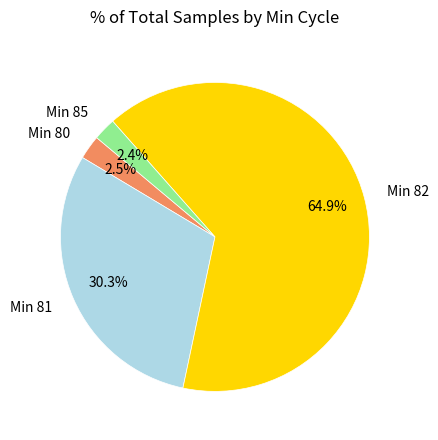

Is there a majority slice in this chart?

Yes